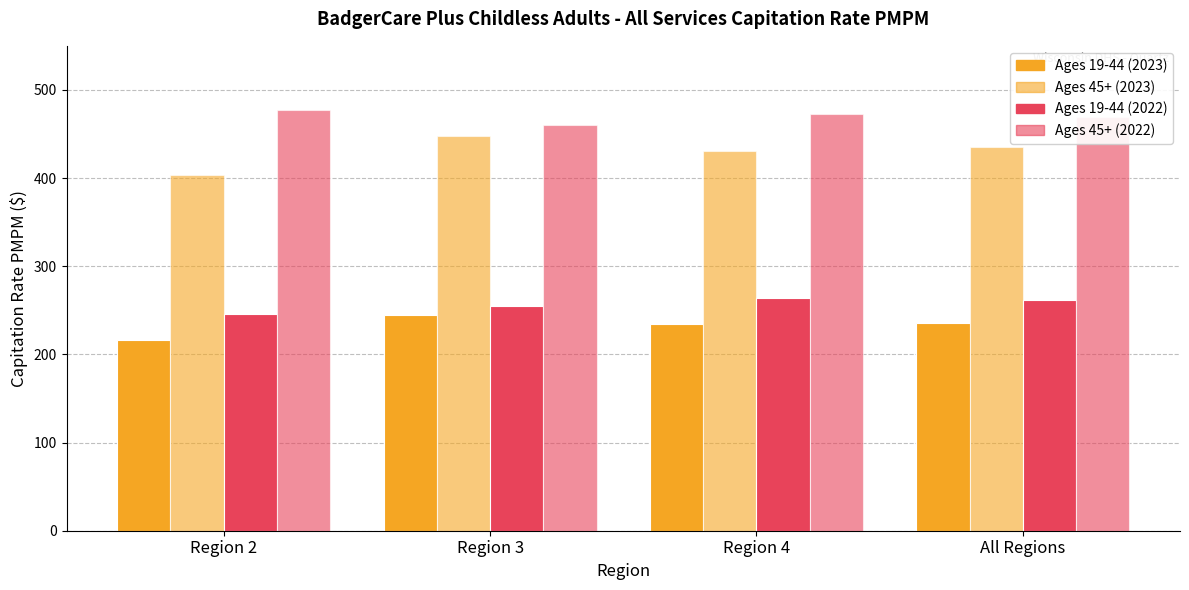

How many distinct data groups are displayed?

4